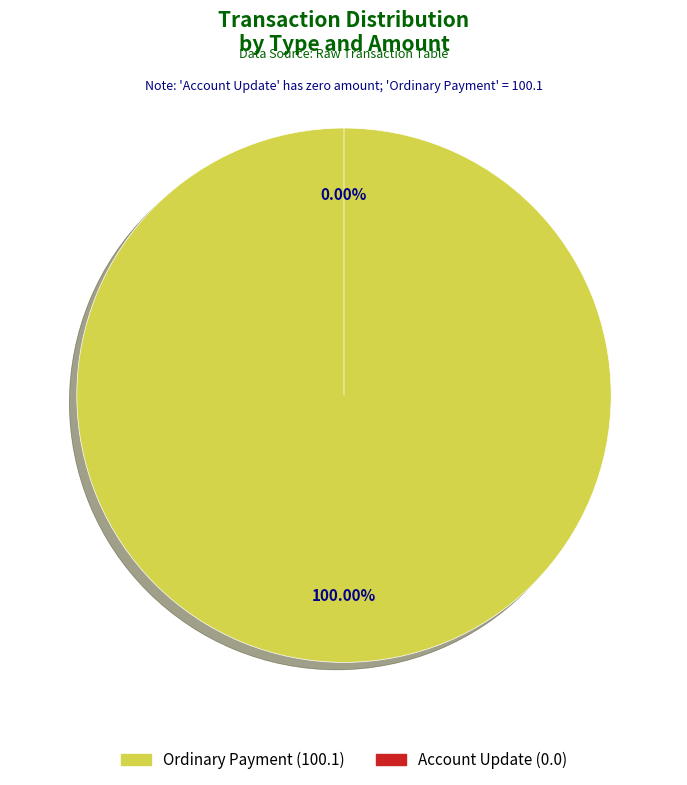

To the nearest percent, what percentage of the pie is Ordinary Payment (846678)?

100%